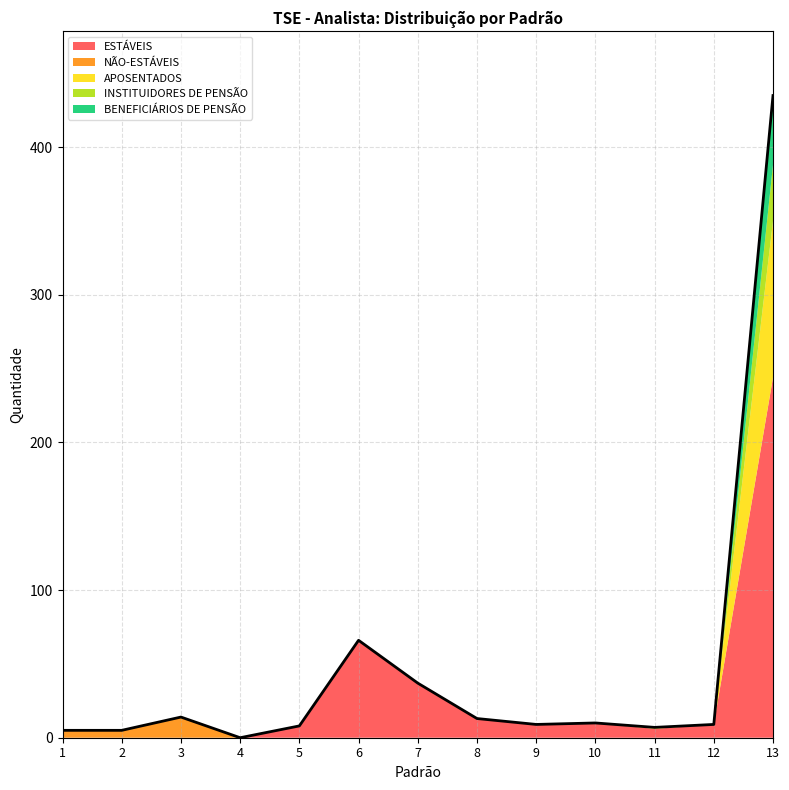

At which category is the sum across all series the highest?

13